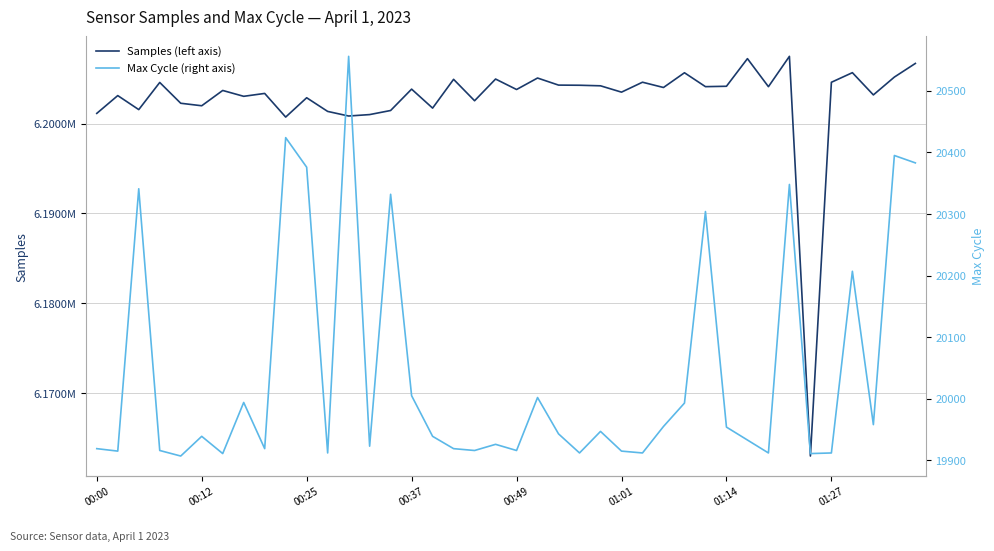

How many interior local peaks does the Samples (left axis) series have?

14